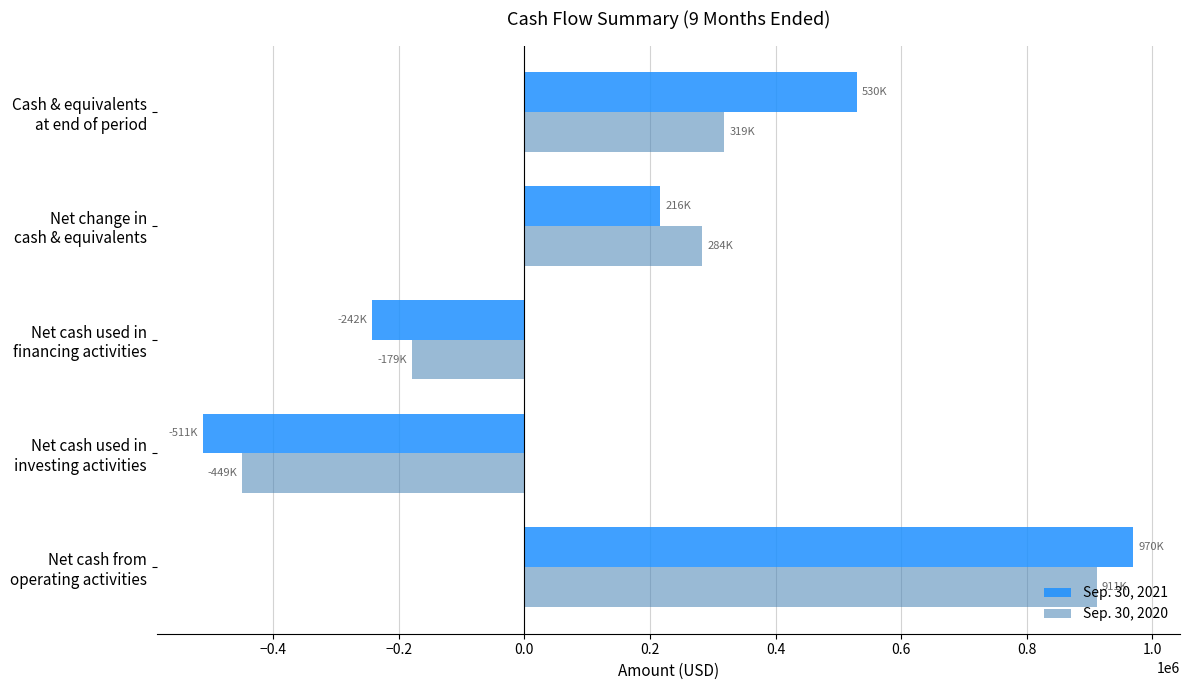

Rank the categories by Sep. 30, 2021 value from highest to lowest.

Net cash from
operating activities, Cash & equivalents
at end of period, Net change in
cash & equivalents, Net cash used in
financing activities, Net cash used in
investing activities